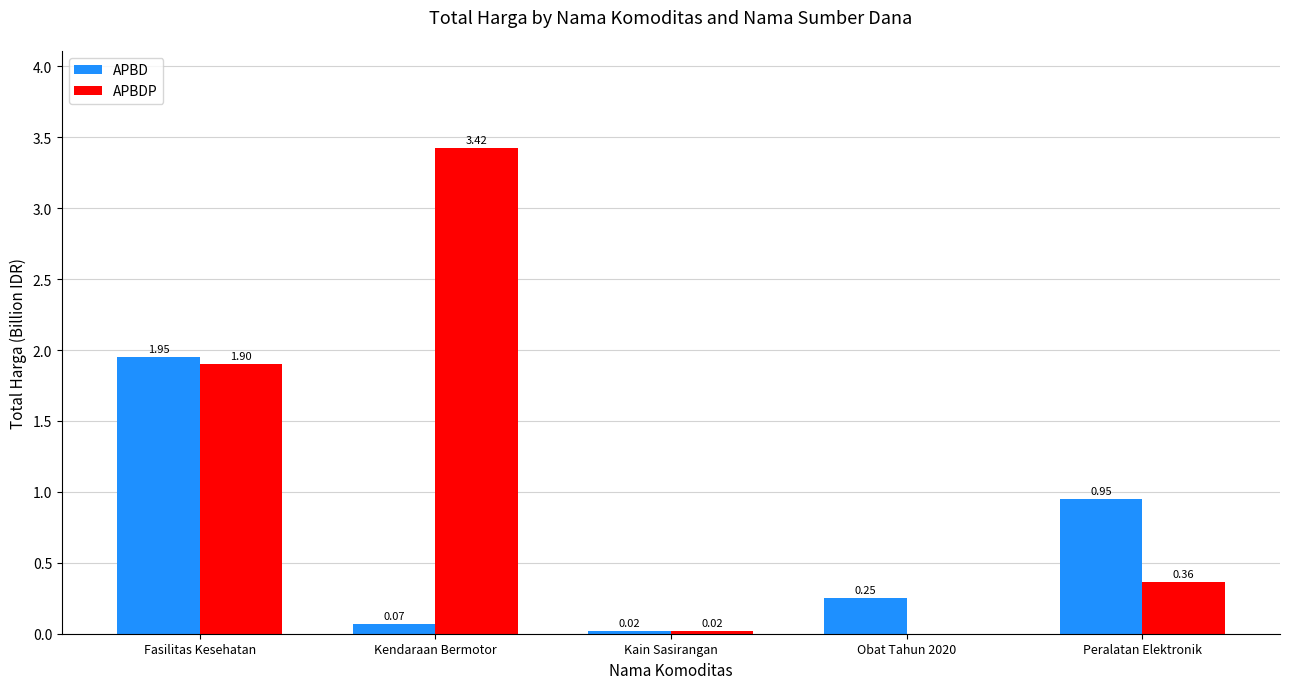

Which category has the highest value in the APBD series?

Fasilitas Kesehatan